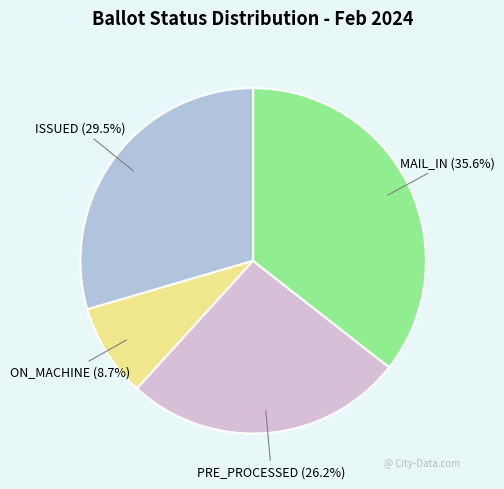

Which category has the biggest portion of the pie?

MAIL_IN